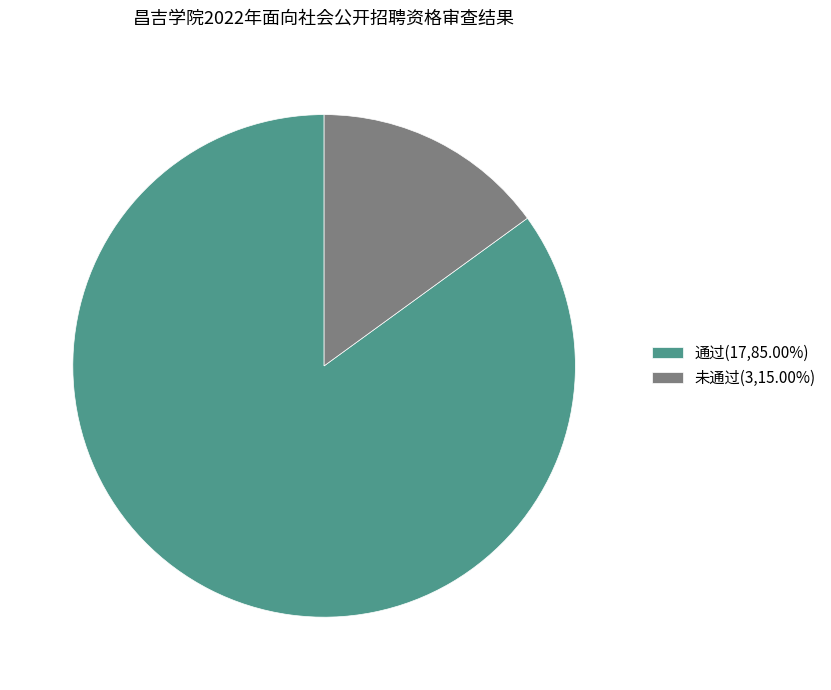

Does 通过(17,85.00%) represent more than half of the total?

Yes